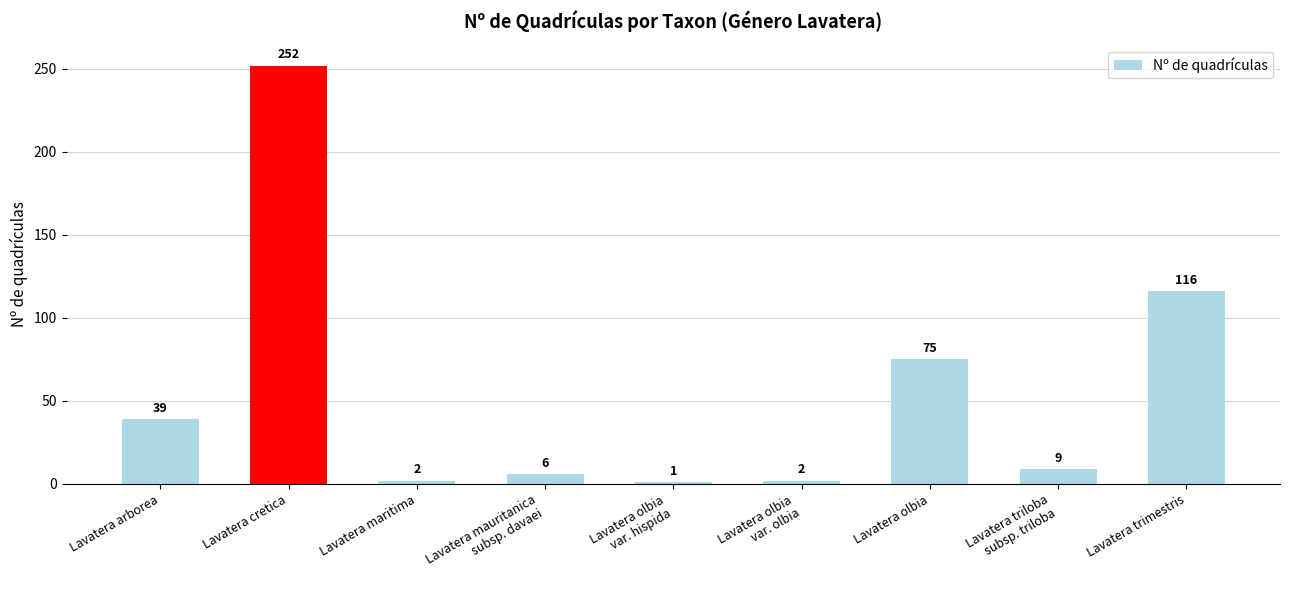

What is the label of the 3rd bar from the left?

Lavatera maritima